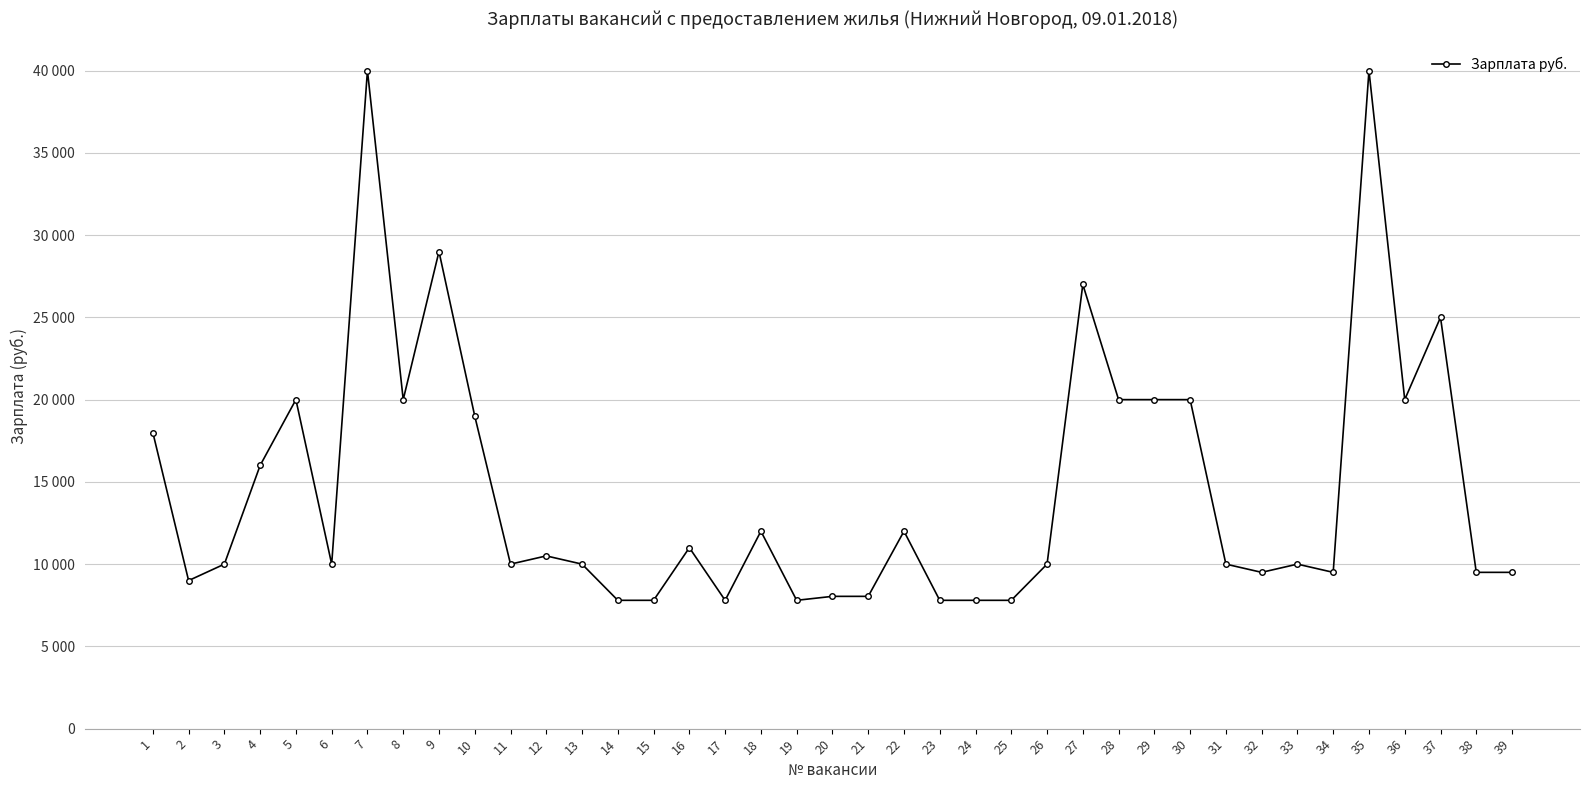

True or false: the data shows 17538 at 27.

False